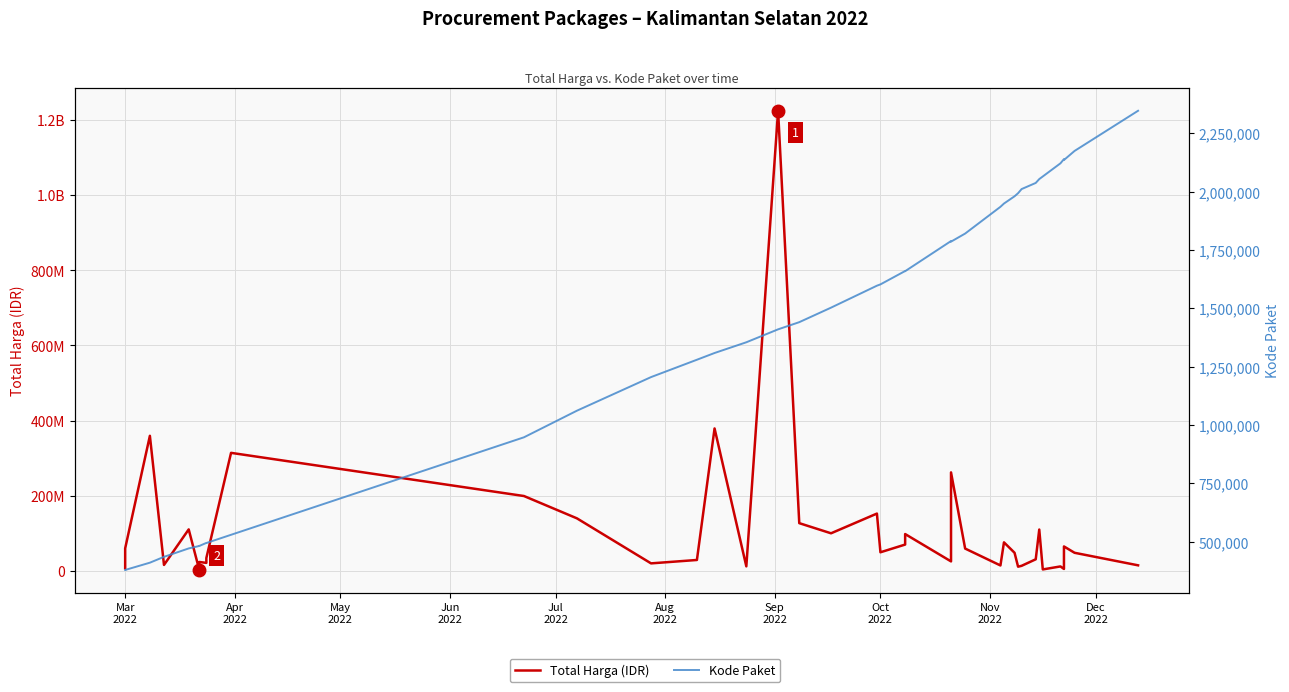

What is the average value of the Kode Paket series?

1385384